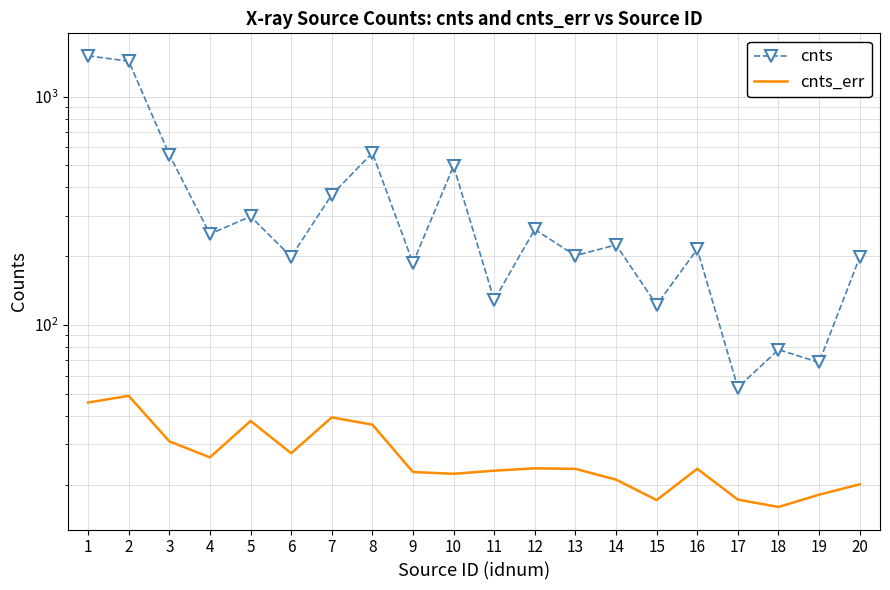

Reading left to right, transcribe all the data shown in this chart.

cnts: 1507.9	1430.5	557.3	250.1	298.7	198.9	371.5	566.6	186.8	496.7	128.5	262.0	201.1	224.2	122.4	214.8	53.2	78.0	68.5	197.7
cnts_err: 45.7	48.9	30.9	26.3	38.0	27.4	39.4	36.6	22.7	22.3	23.0	23.6	23.4	21.0	17.1	23.4	17.2	16.0	18.1	20.0